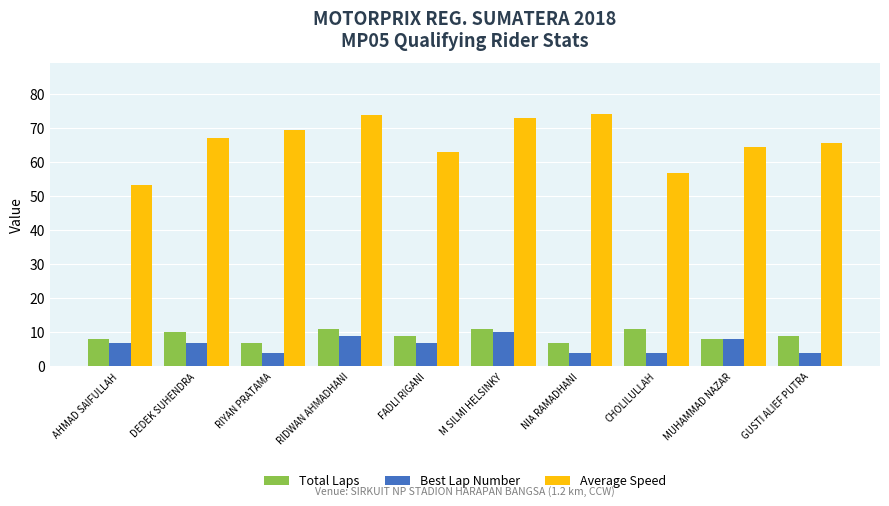

True or false: Total Laps has a value of 8.0 at MUHAMMAD NAZAR.

True